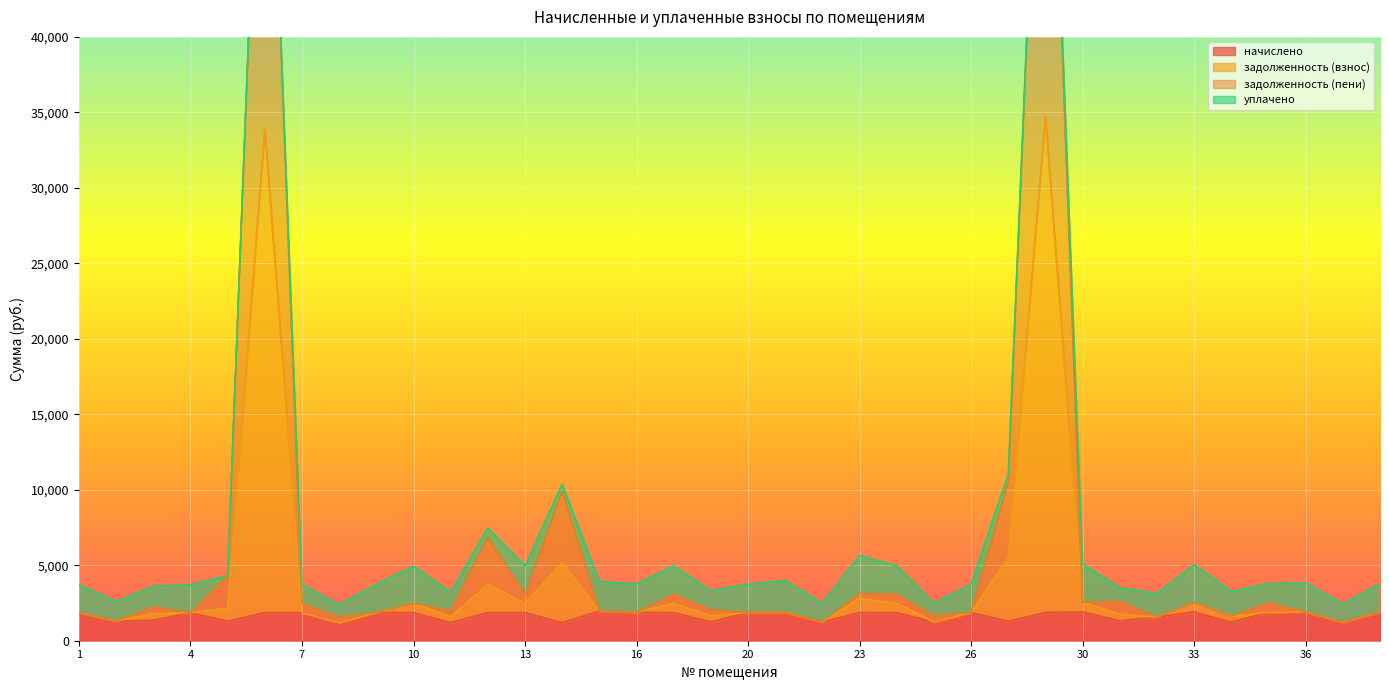

What is the maximum value for начислено?

1961.5